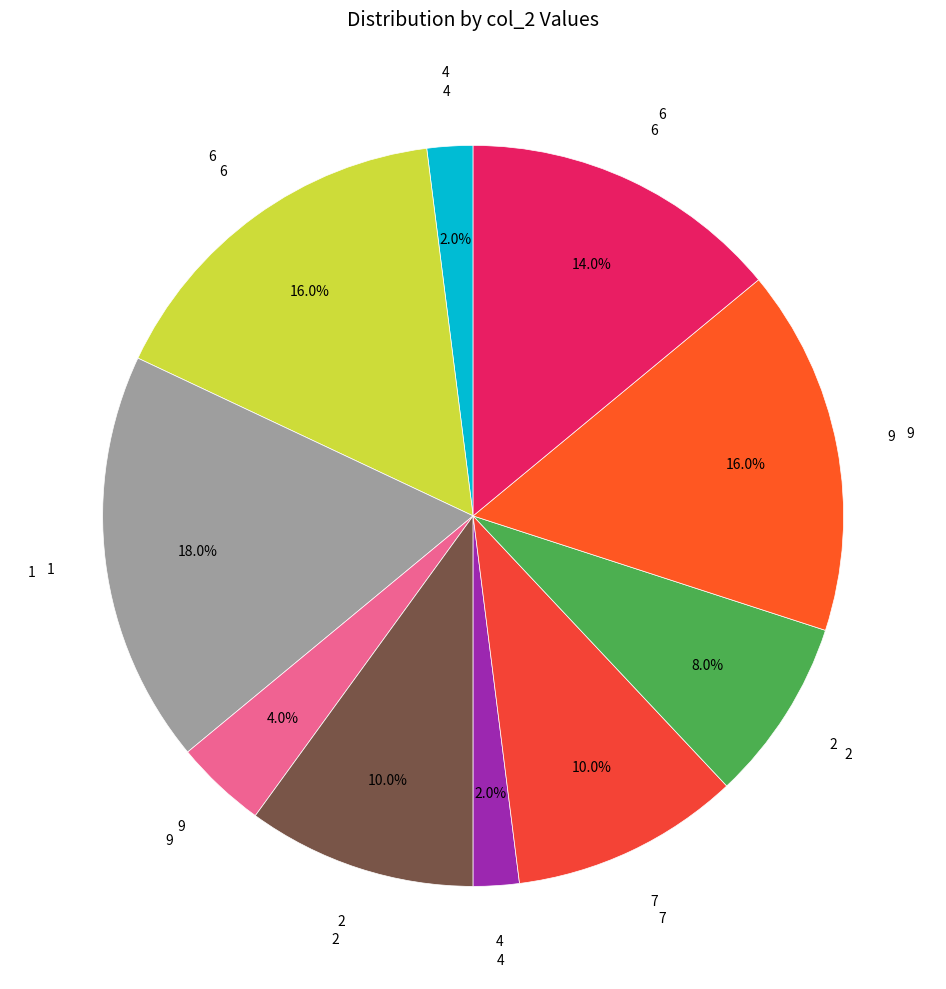

How many slices are in this pie chart?

10